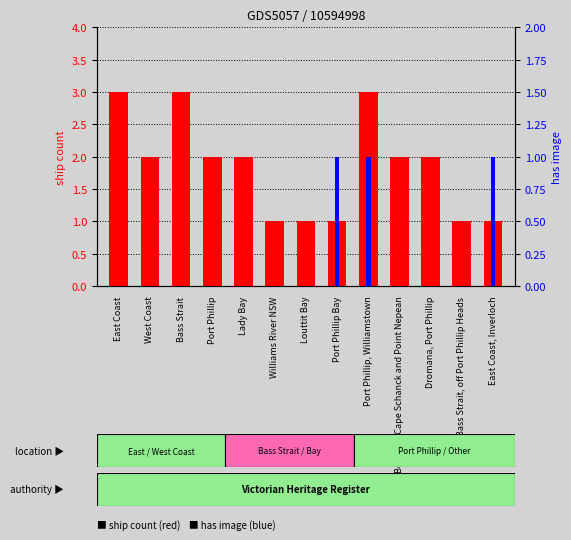

Count the number of categories in the chart.

13